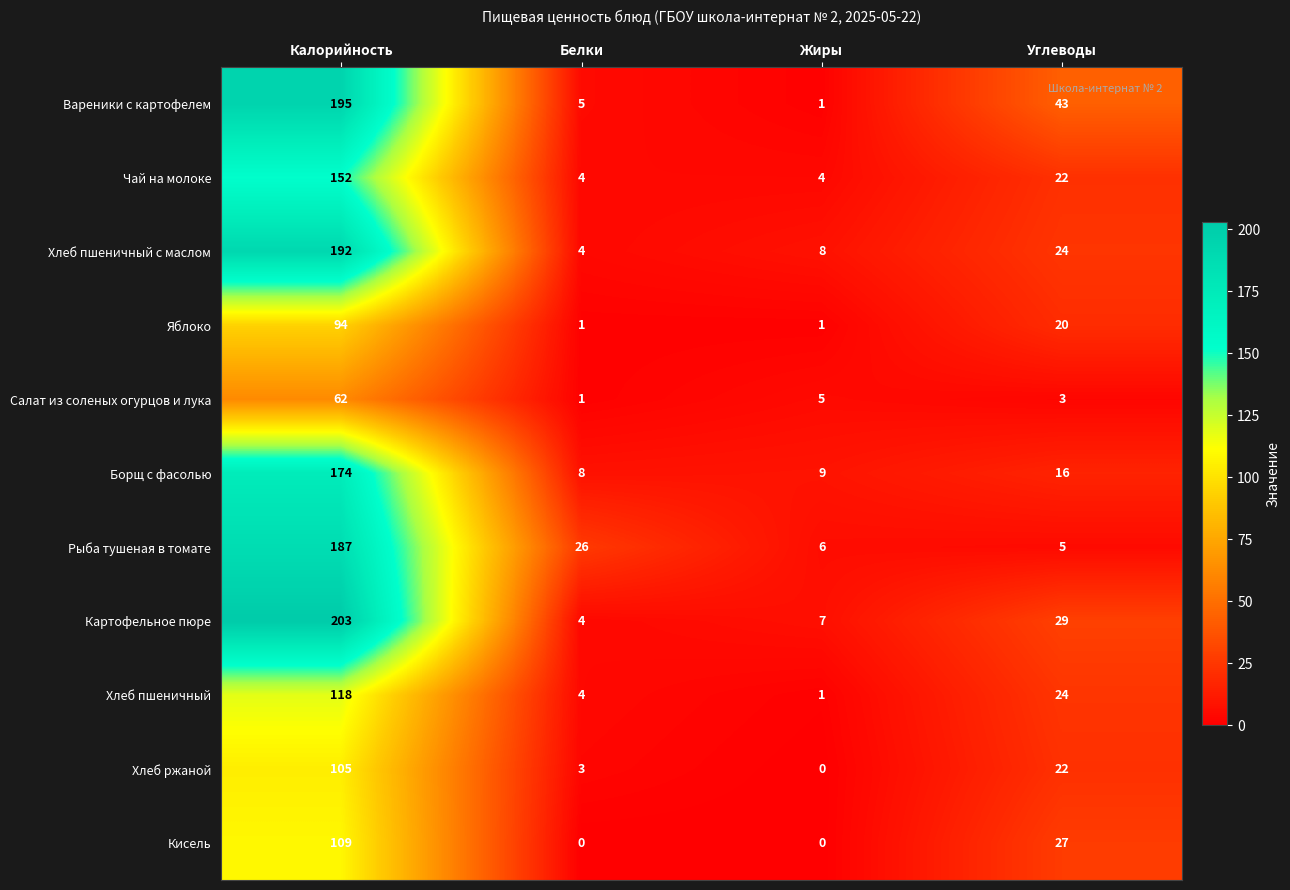

What is the approximate value of Чай на молоке at Калорийность, to the nearest 5?

150